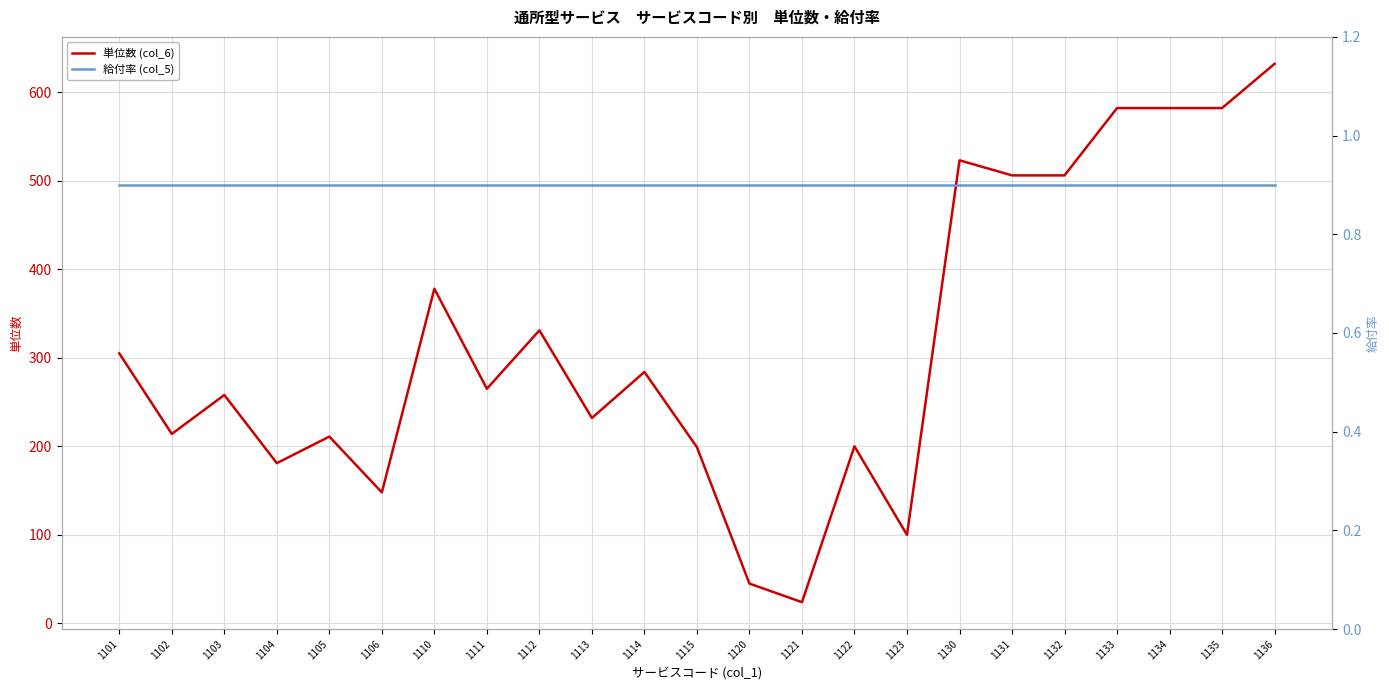

Rank the series by their average value, from lowest to highest.

給付率 (col_5), 単位数 (col_6)